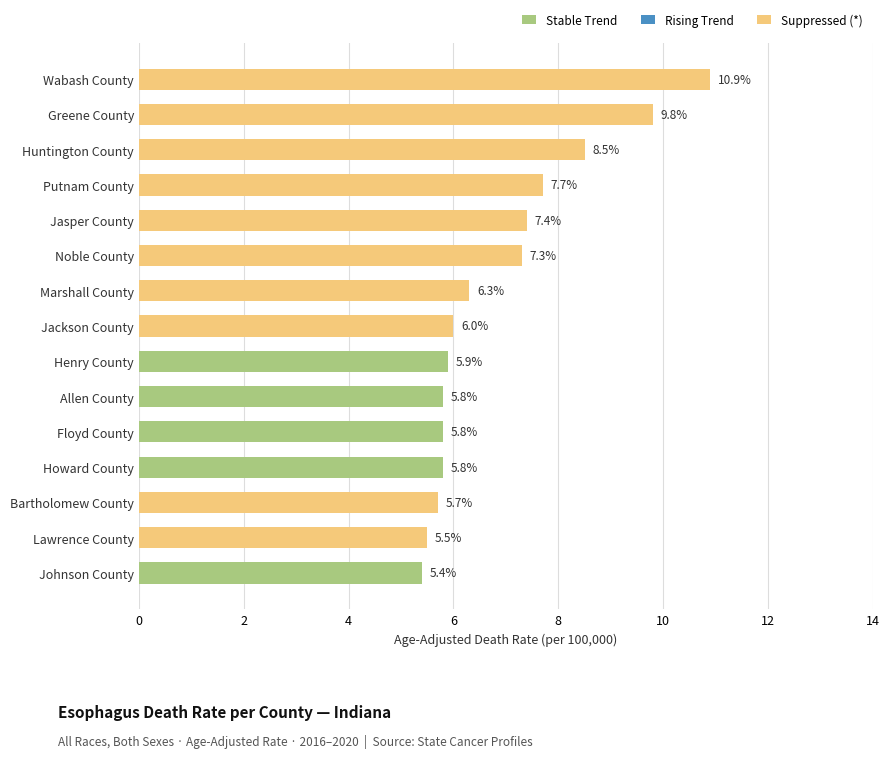

Reading bottom to top, extract all data points from this chart.

5.4	5.5	5.7	5.8	5.8	5.8	5.9	6.0	6.3	7.3	7.4	7.7	8.5	9.8	10.9